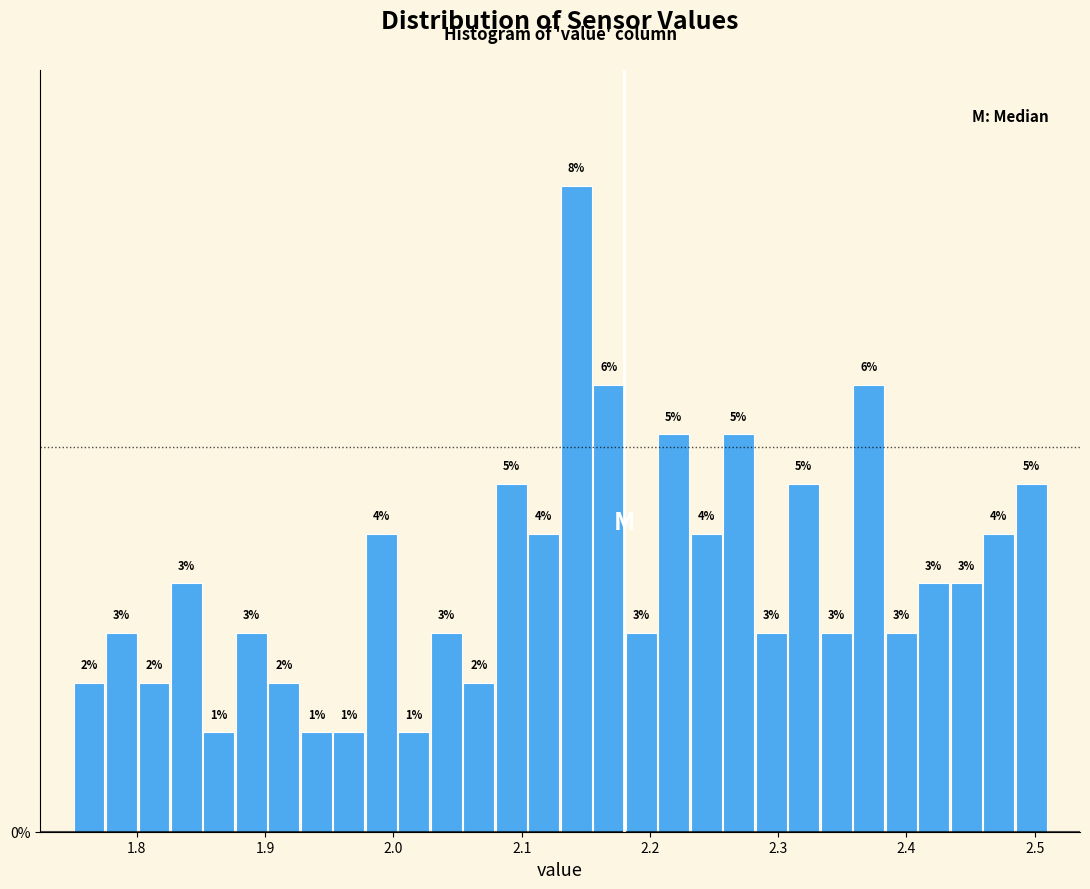

Around what value on the x-axis is the tallest bar? Give the approximate position of its centre, as read against the axis.

2.14